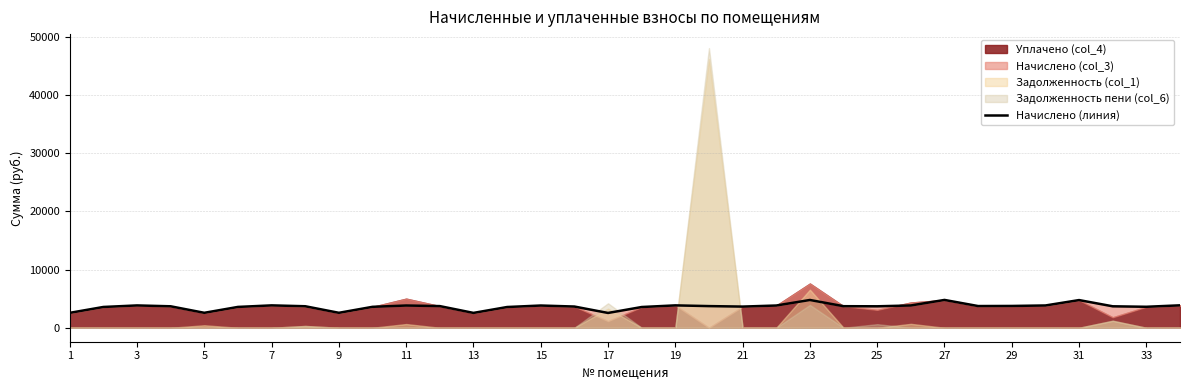

True or false: the data shows 3825.4 at 25.

True